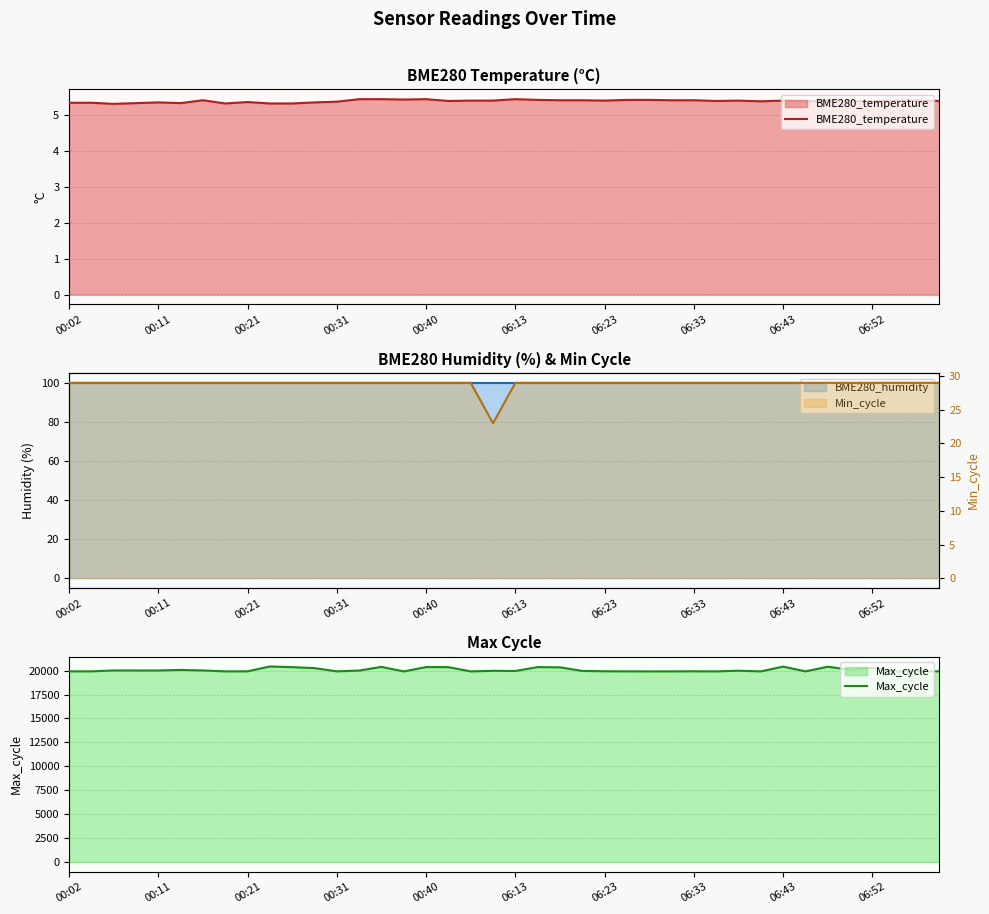

Reading left to right, extract all data points from this chart.

BME280_temperature: 5.3	5.3	5.3	5.3	5.3	5.3	5.4	5.3	5.4	5.3	5.3	5.3	5.4	5.4	5.4	5.4	5.4	5.4	5.4	5.4	5.4	5.4	5.4	5.4	5.4	5.4	5.4	5.4	5.4	5.4	5.4	5.4	5.4	5.4	5.4	5.4	5.4	5.4	5.4	5.4
BME280_humidity: 100.0	100.0	100.0	100.0	100.0	100.0	100.0	100.0	100.0	100.0	100.0	100.0	100.0	100.0	100.0	100.0	100.0	100.0	100.0	100.0	100.0	100.0	100.0	100.0	100.0	100.0	100.0	100.0	100.0	100.0	100.0	100.0	100.0	100.0	100.0	100.0	100.0	100.0	100.0	100.0
Max_cycle: 19923.0	19923.0	20017.0	20014.0	20013.0	20072.0	20017.0	19919.0	19927.0	20430.0	20363.0	20260.0	19923.0	20006.0	20391.0	19915.0	20371.0	20361.0	19918.0	19978.0	19962.0	20364.0	20343.0	19967.0	19930.0	19923.0	19919.0	19919.0	19930.0	19919.0	19990.0	19919.0	20420.0	19923.0	20406.0	20089.0	20294.0	19915.0	19942.0	19925.0
Min_cycle: 29.0	29.0	29.0	29.0	29.0	29.0	29.0	29.0	29.0	29.0	29.0	29.0	29.0	29.0	29.0	29.0	29.0	29.0	29.0	23.0	29.0	29.0	29.0	29.0	29.0	29.0	29.0	29.0	29.0	29.0	29.0	29.0	29.0	29.0	29.0	29.0	29.0	29.0	29.0	29.0